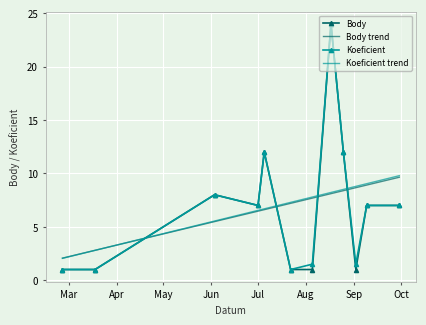

What are all the series names shown in the legend?

Body, Body trend, Koeficient, Koeficient trend